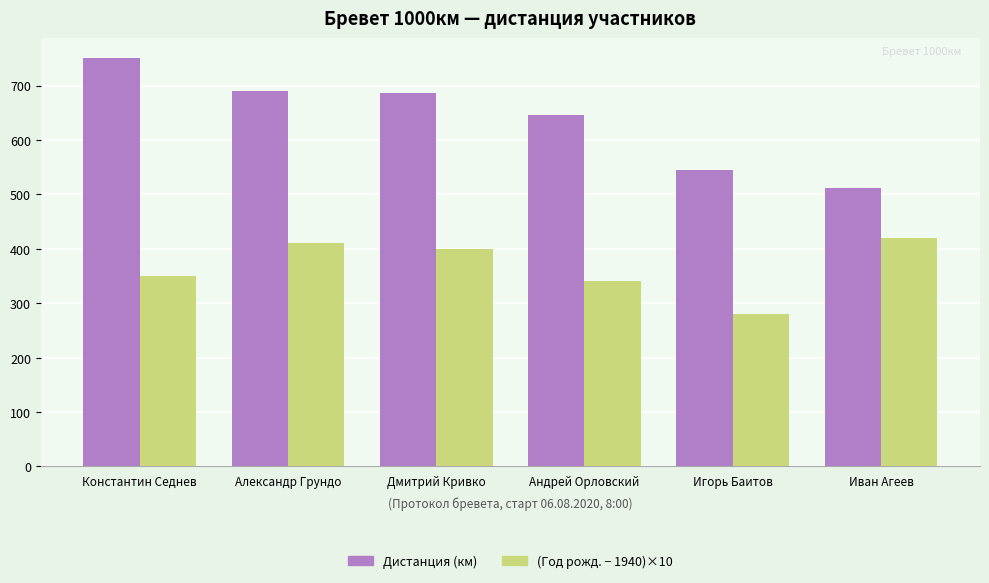

List the series in order of their overall mean, lowest first.

(Год рожд. − 1940)×10, Дистанция (км)